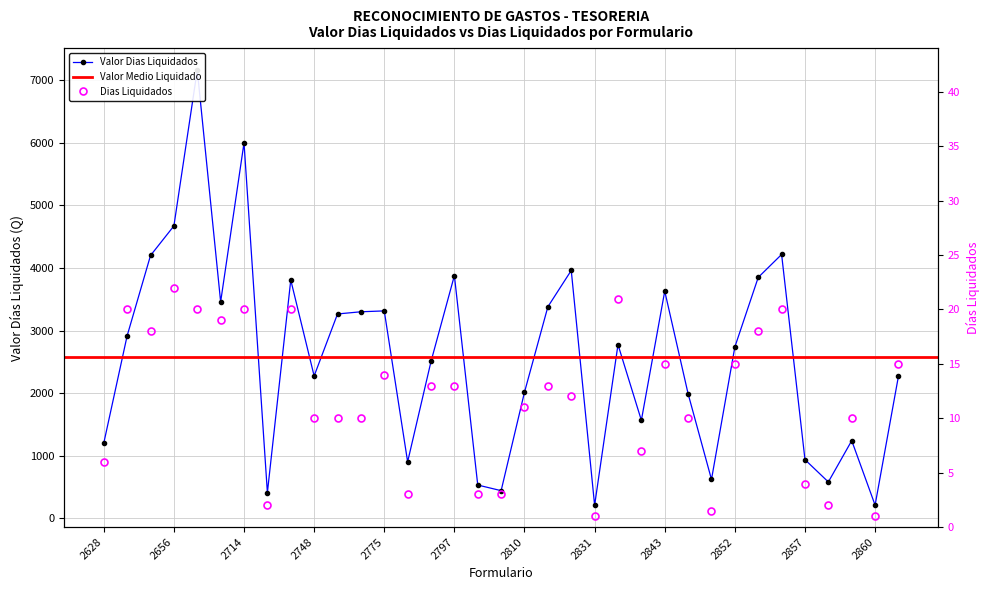

True or false: Dias Liquidados has a value of 17.4 at 2751.

False